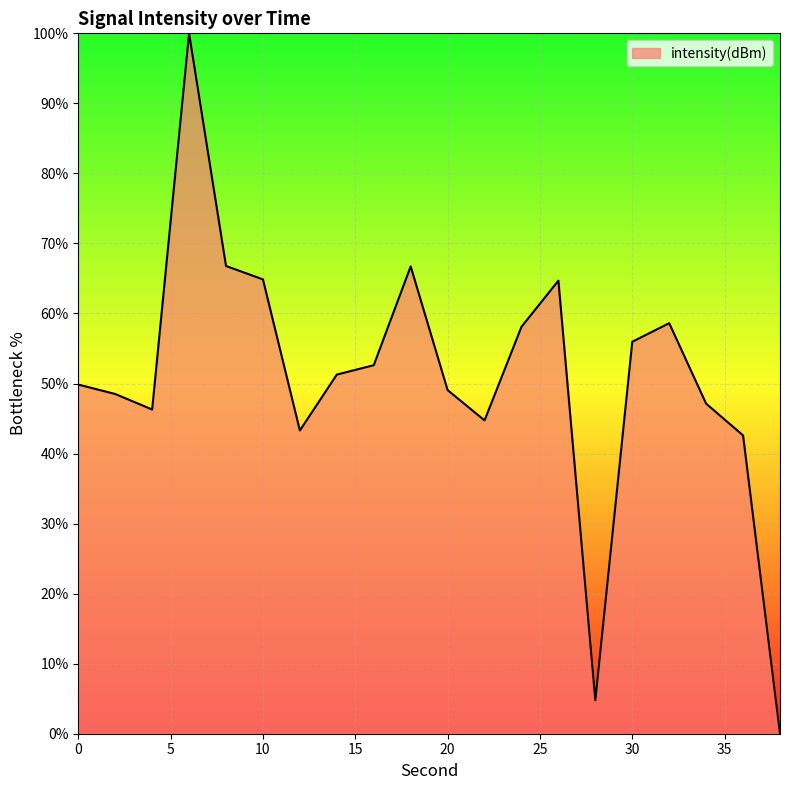

What is the maximum value shown in the chart?

100.0